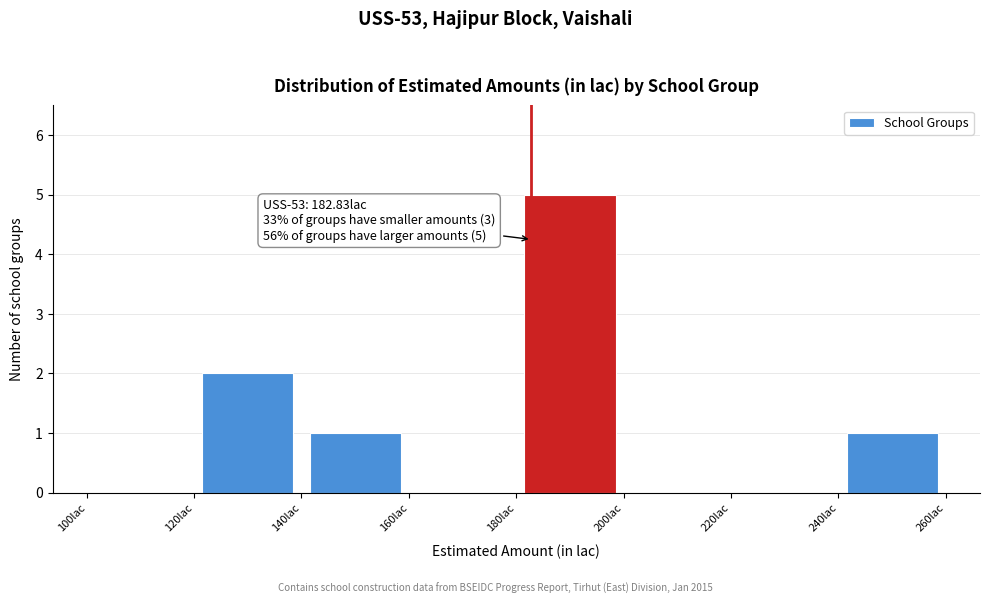

Which range on the x-axis has the tallest bar?

180 to 200